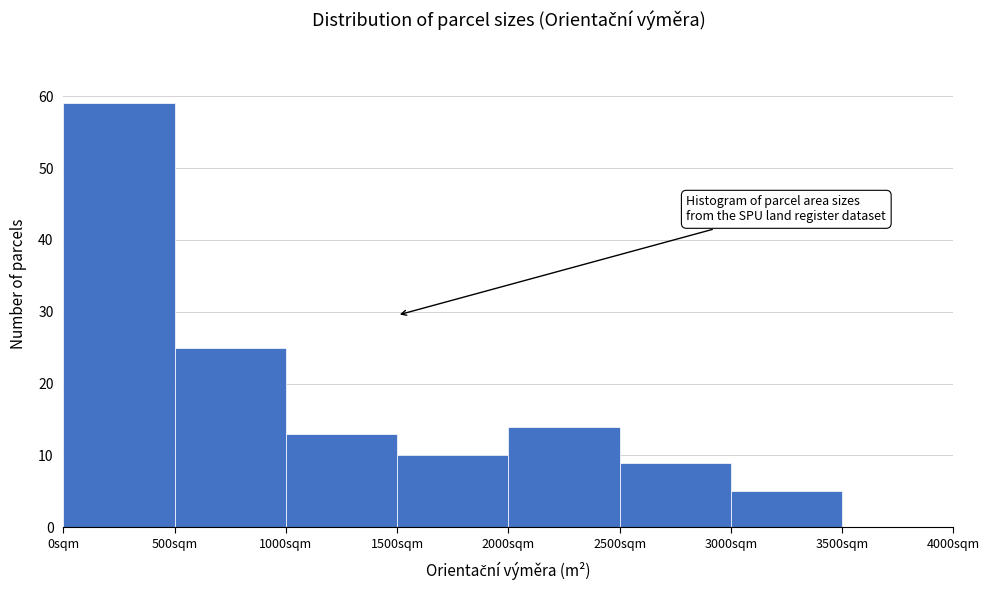

How tall is the bar that spans 500 to 1000 on the x-axis? The values are not printed on the chart, so give them approximately, as read against the axis.

25